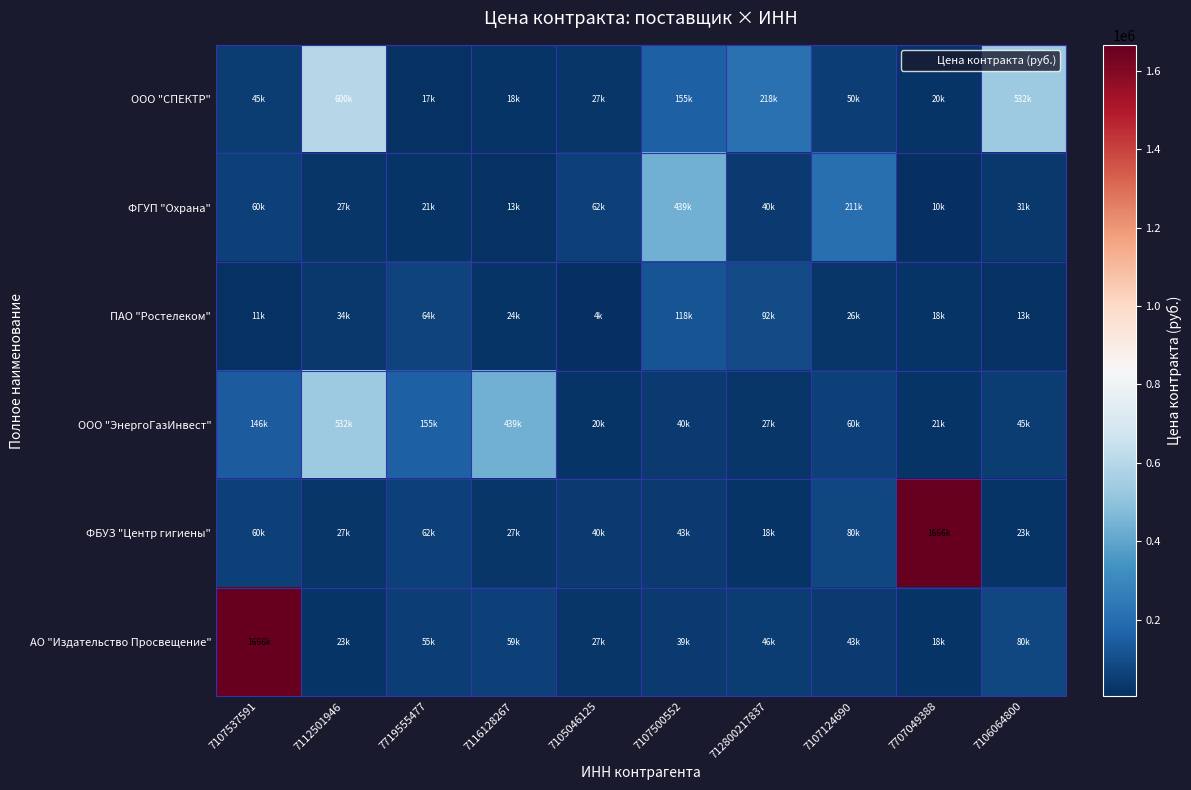

Which series has the widest spread of values?

ФБУЗ "Центр гигиены"